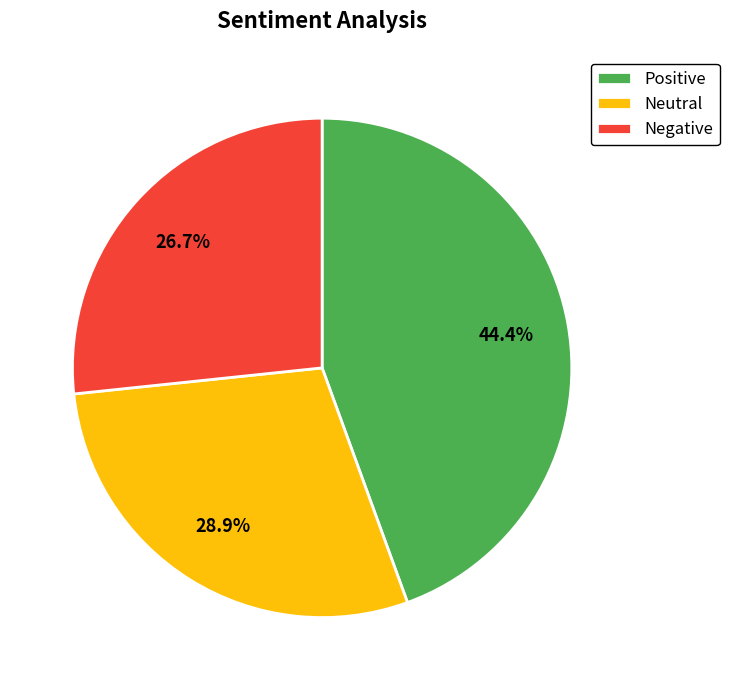

Rank the categories by value from highest to lowest.

Positive, Neutral, Negative